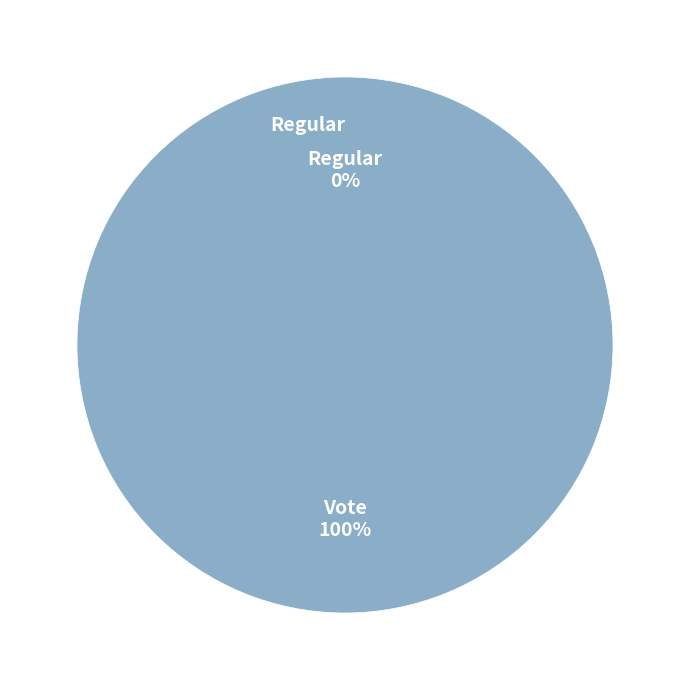

To the nearest percent, what percentage of the pie is Vote?

100%